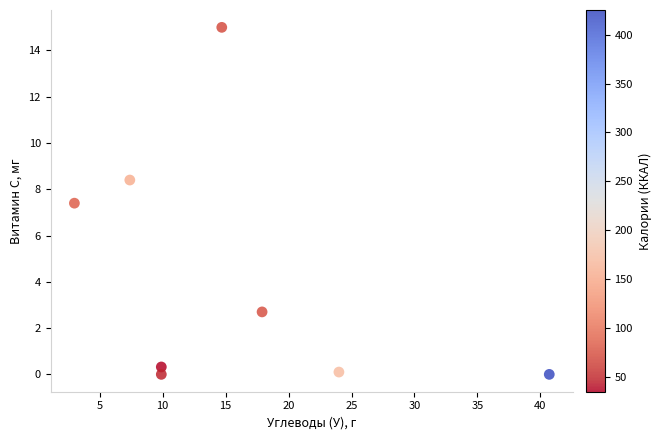

What Y value in the scatter plot is closest to 7?

7.4